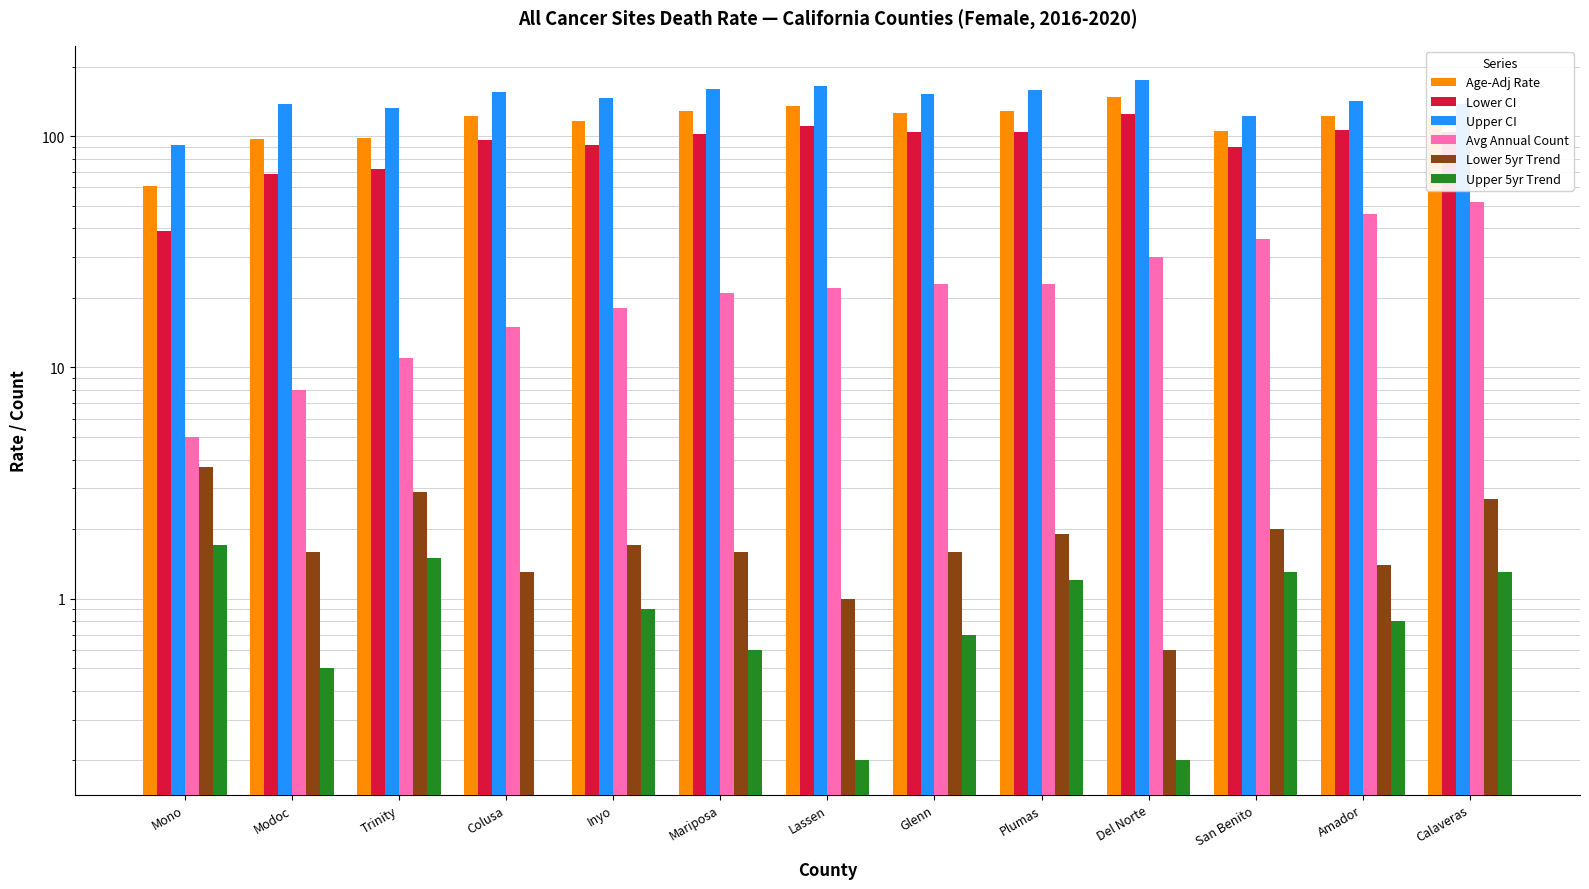

The Age-Adj Rate series shows 122.4 at Amador. True or false?

True